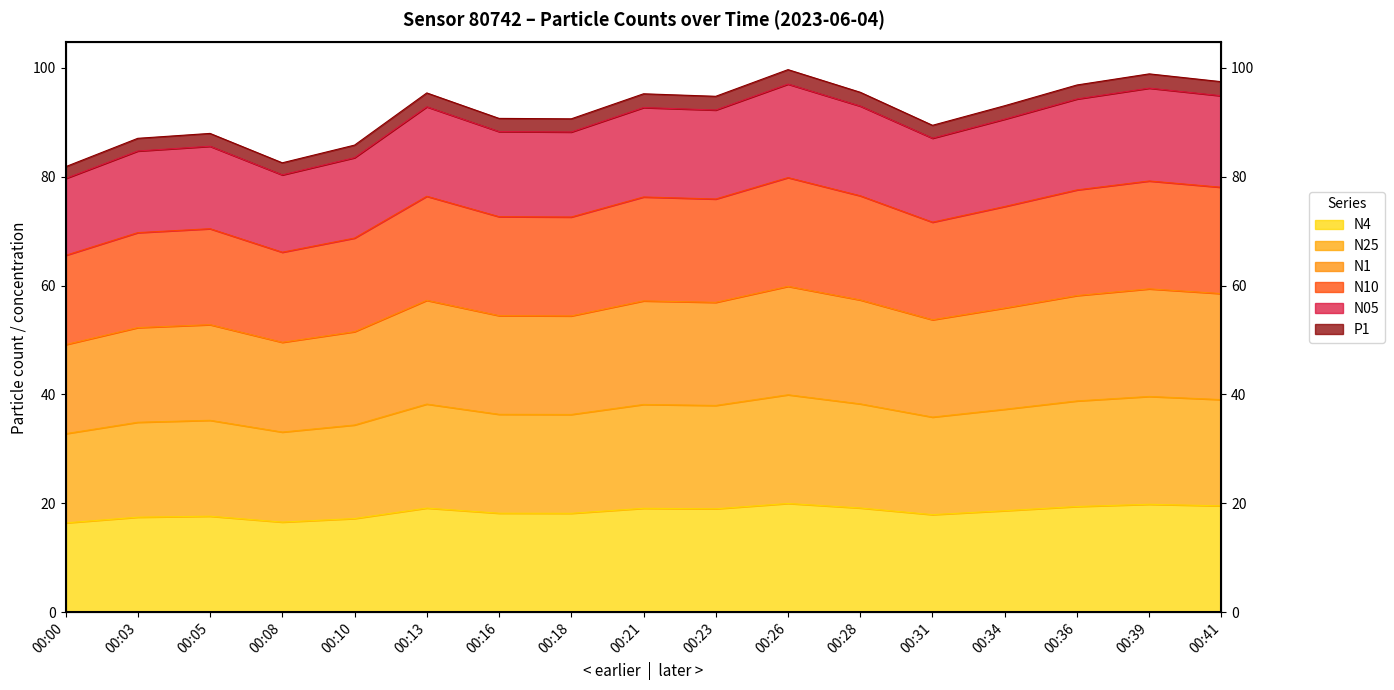

Where is the first local minimum for N4?

00:08